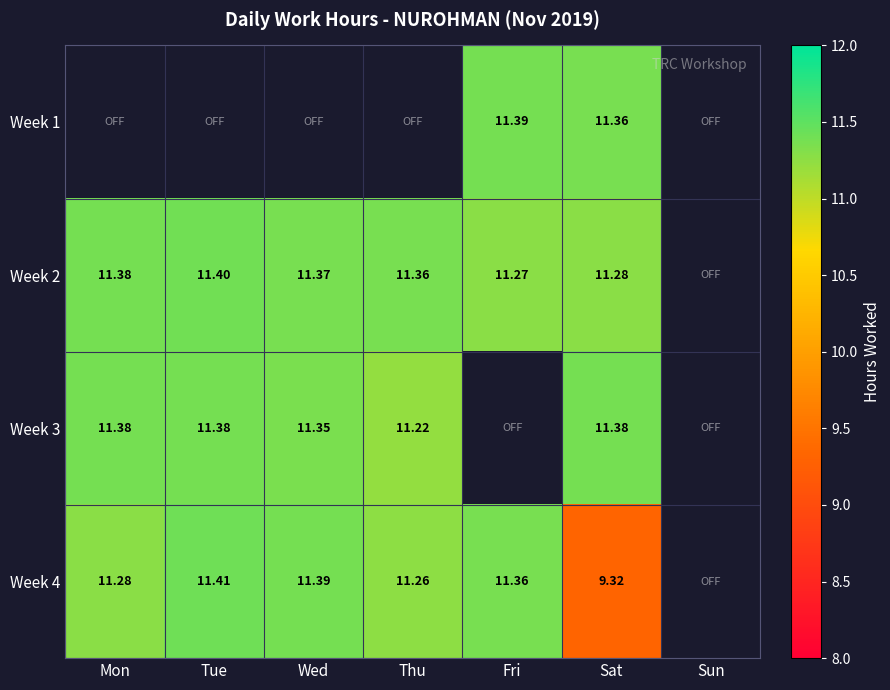

Rank the series by their average value, from highest to lowest.

Week 1, Week 2, Week 3, Week 4